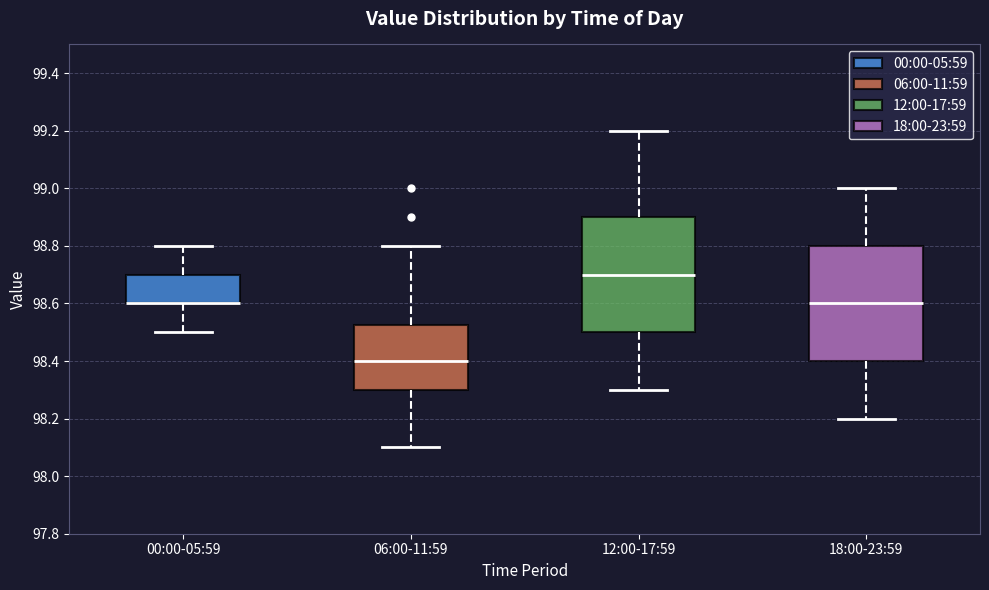

Reading left to right, transcribe this box plot: for each box, give where its median line is, the range the box spans, and where its two whiskers end, as read against the y-axis. The values are not printed on the chart, so give them approximately, as read against the axis.

00:00-05:59: median 98.60 (drawn on the box's lower edge), box 98.60 to 98.70, whiskers 98.50 to 98.80
06:00-11:59: median 98.40, box 98.30 to 98.52, whiskers 98.10 to 98.80
12:00-17:59: median 98.70, box 98.50 to 98.90, whiskers 98.30 to 99.20
18:00-23:59: median 98.60, box 98.40 to 98.80, whiskers 98.20 to 99.00